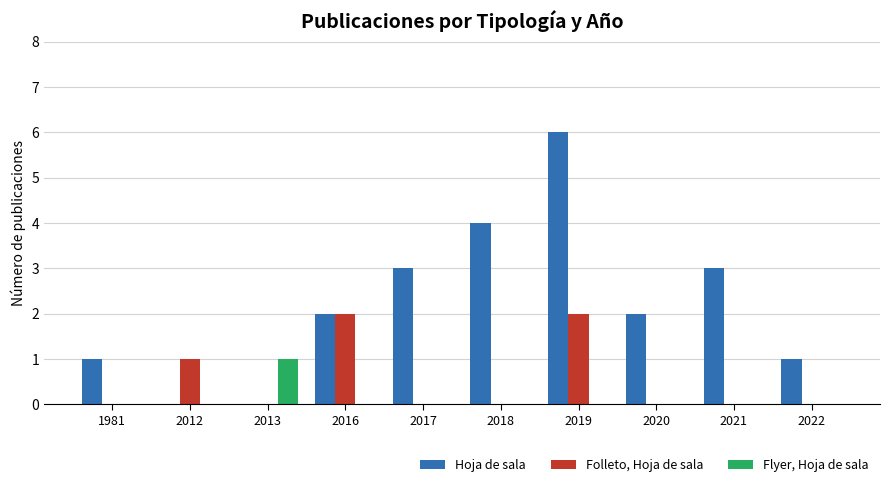

Reading left to right, transcribe all the data shown in this chart.

Hoja de sala: 1	0	0	2	3	4	6	2	3	1
Folleto, Hoja de sala: 0	1	0	2	0	0	2	0	0	0
Flyer, Hoja de sala: 0	0	1	0	0	0	0	0	0	0